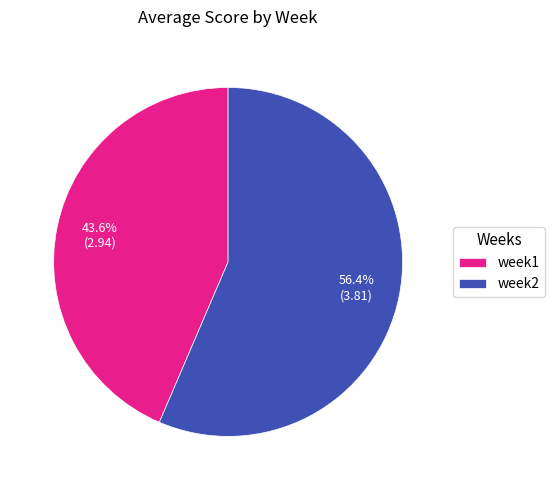

How many slices are in this pie chart?

2